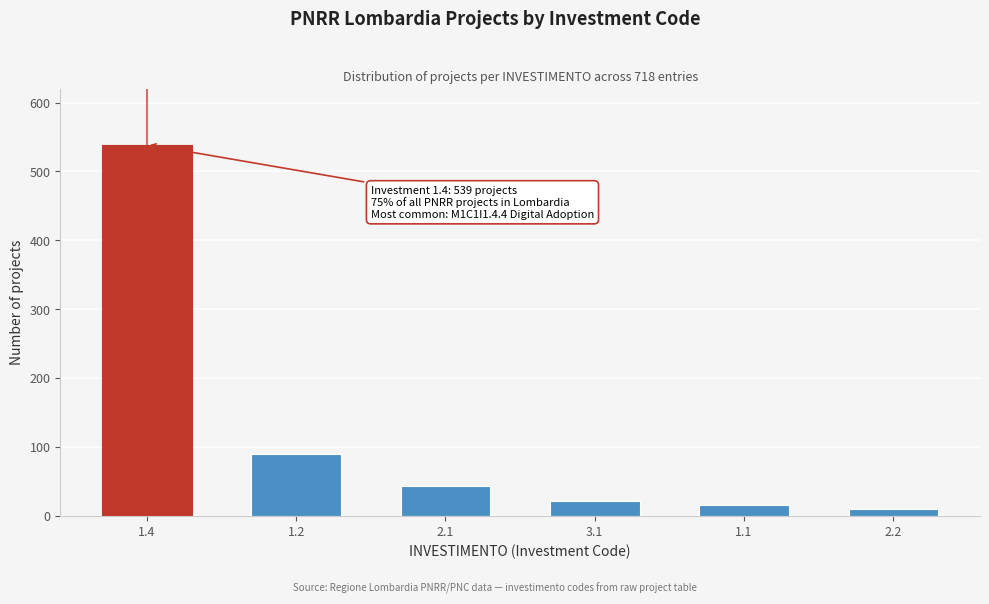

Reading left to right, extract all data points from this chart.

1.4=539	1.2=89	2.1=43	3.1=22	1.1=15	2.2=10